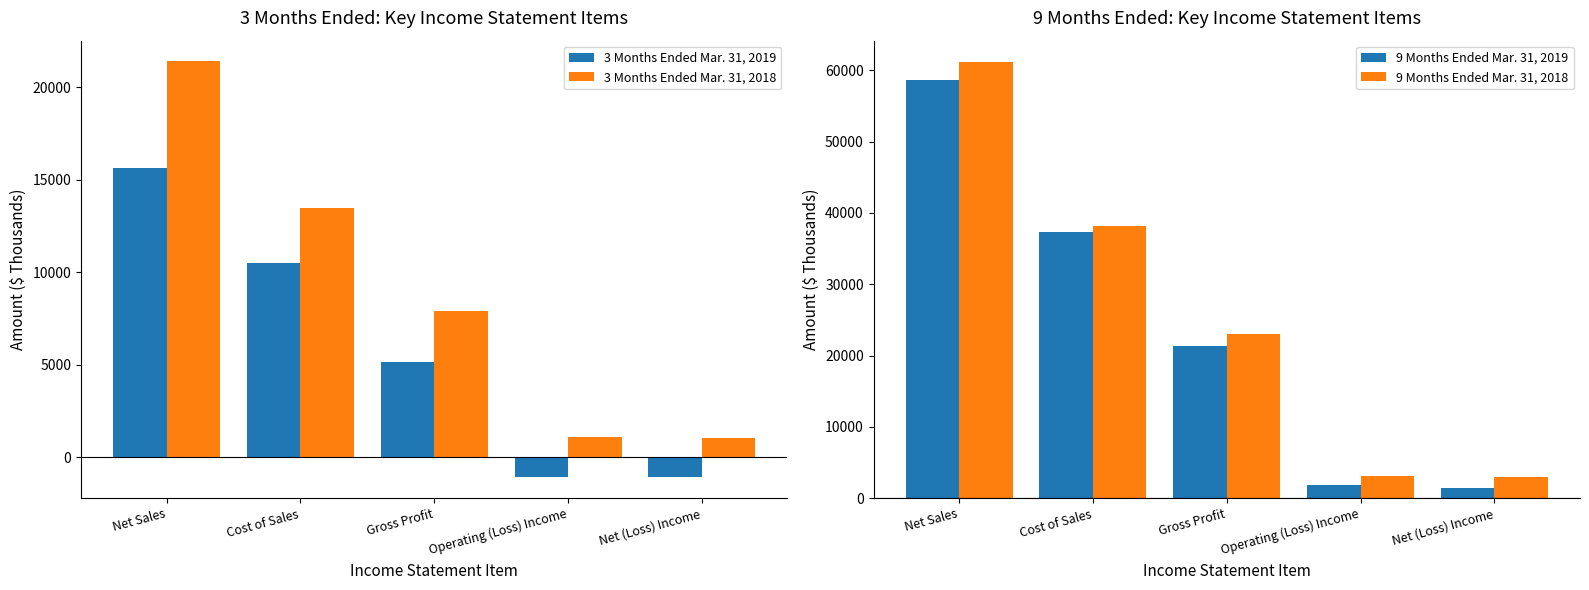

How many series are shown in this chart?

4